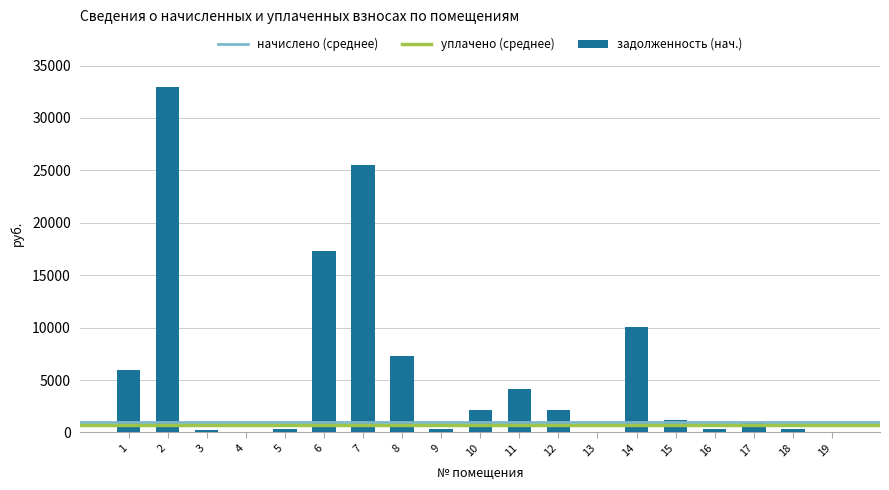

What is the sum of all values?

111147.8